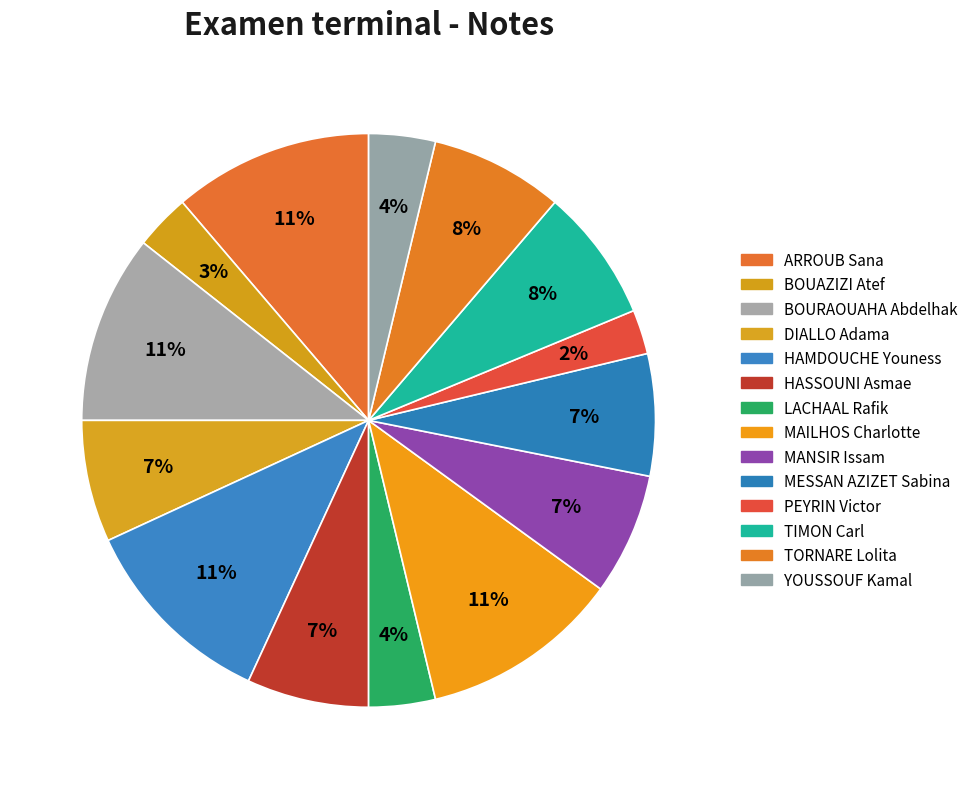

What is the change in value from HASSOUNI Asmae to TIMON Carl?

+1